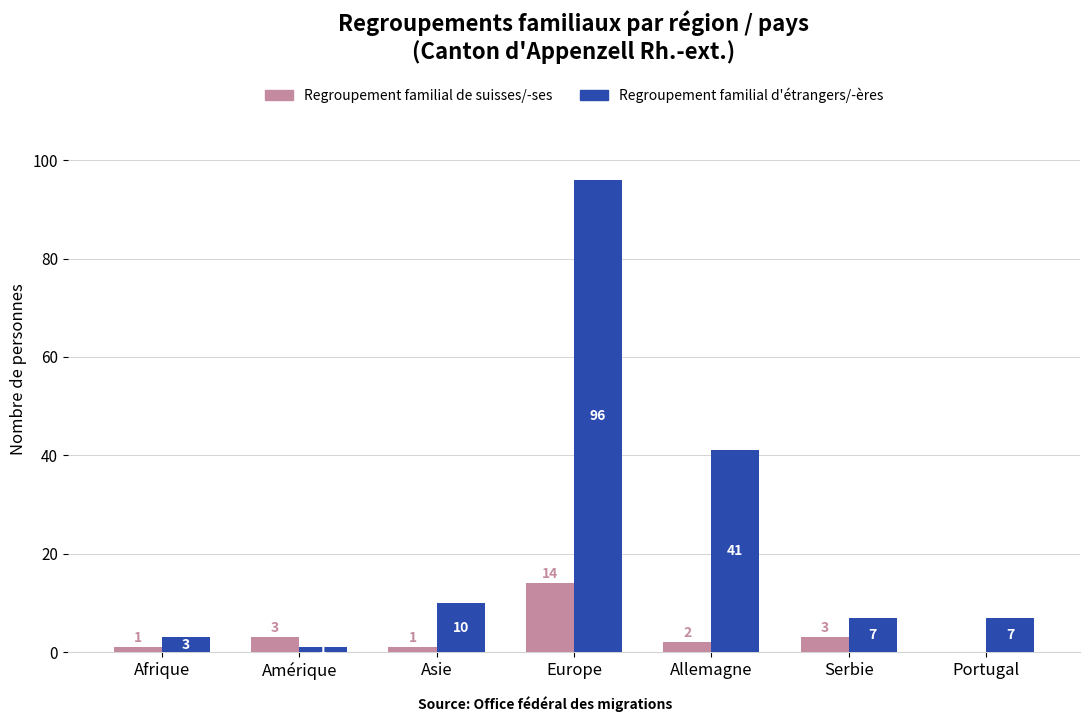

Reading left to right, extract all data points from this chart.

Regroupement familial de suisses/-ses: Afrique=1	Amérique=3	Asie=1	Europe=14	Allemagne=2	Serbie=3	Portugal=0
Regroupement familial d'étrangers/-ères: Afrique=3	Amérique=1	Asie=10	Europe=96	Allemagne=41	Serbie=7	Portugal=7